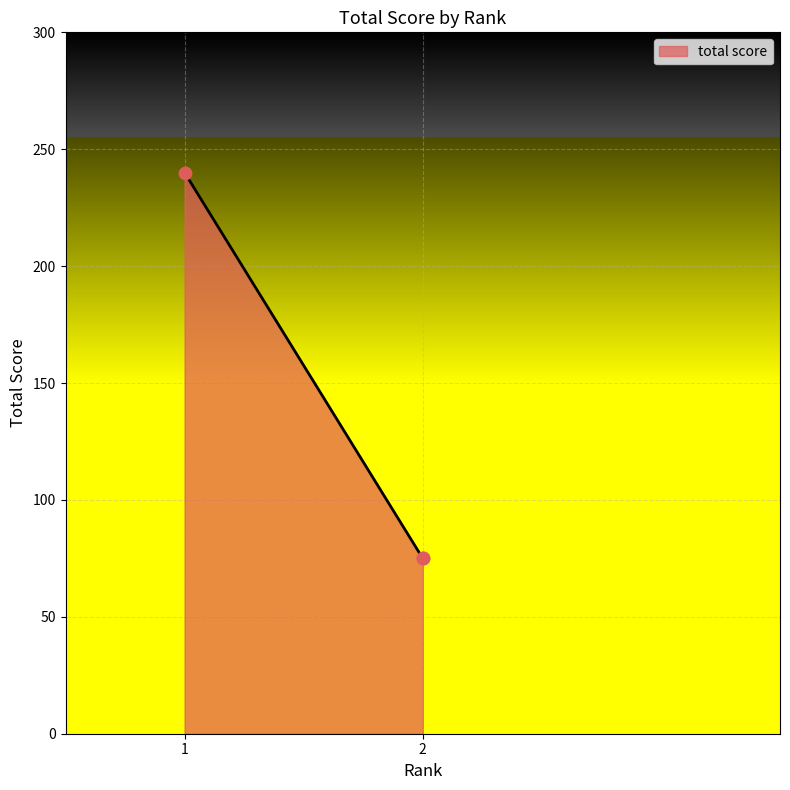

What is the change in value from 1 to 2?

-165